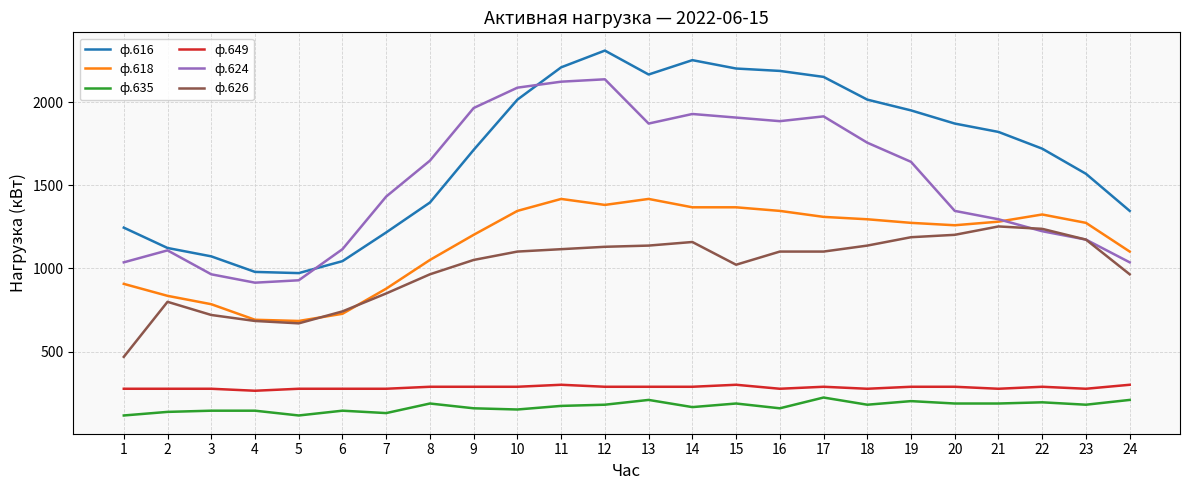

What is the difference between the maximum and minimum values in the ф.635 series?

108.0